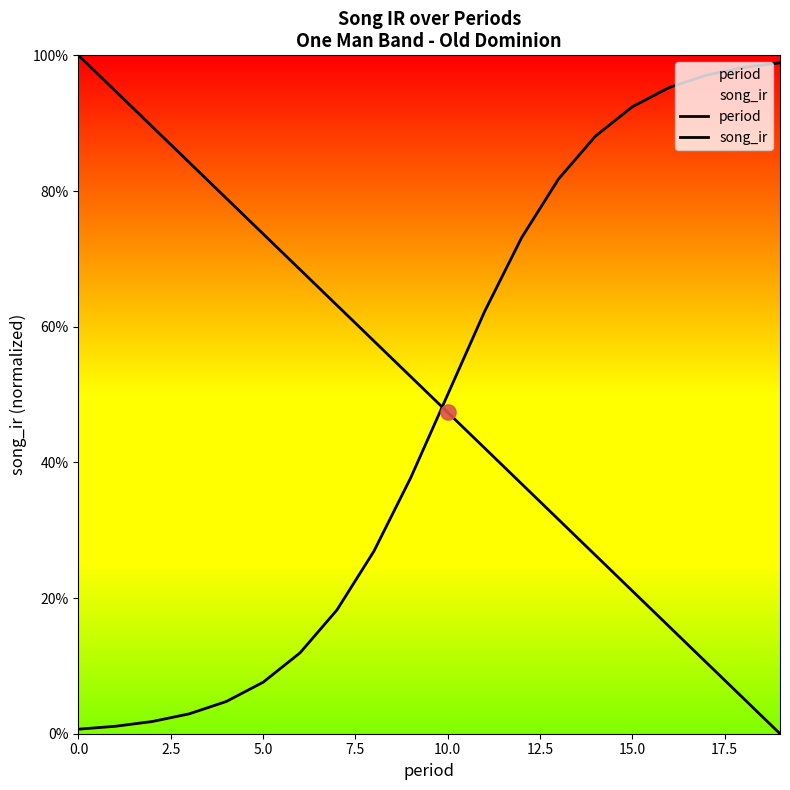

What are all the series names shown in the legend?

period, song_ir